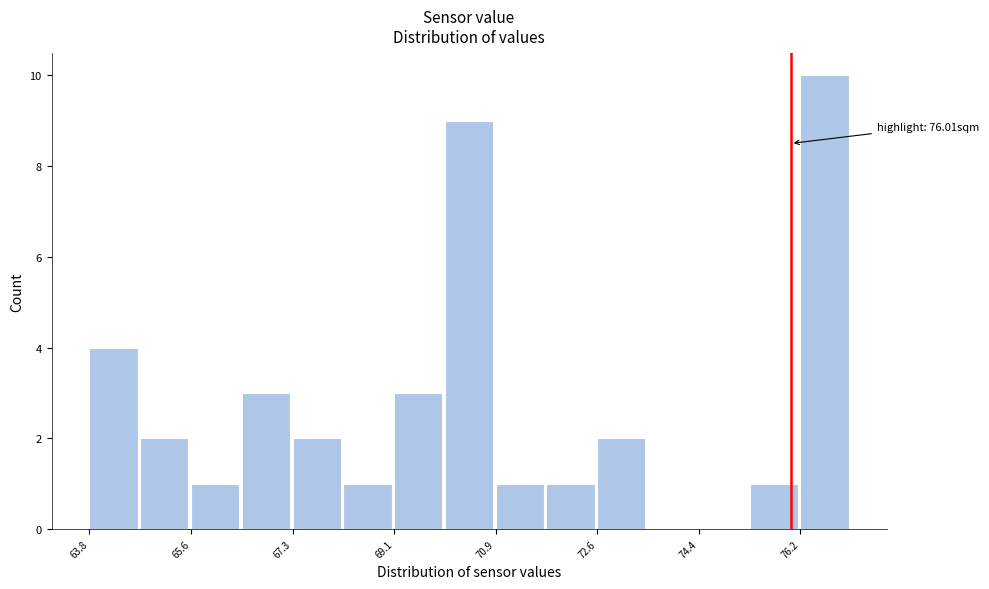

Which range on the x-axis has the tallest bar?

76.2 to 77.0